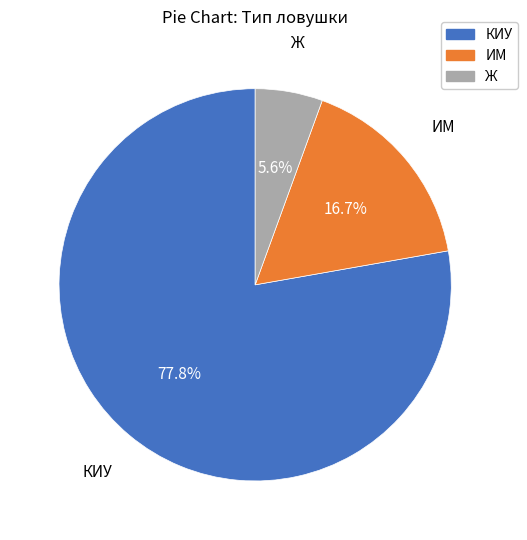

Approximately how many times larger is the value at КИУ compared to ИМ?

4.7